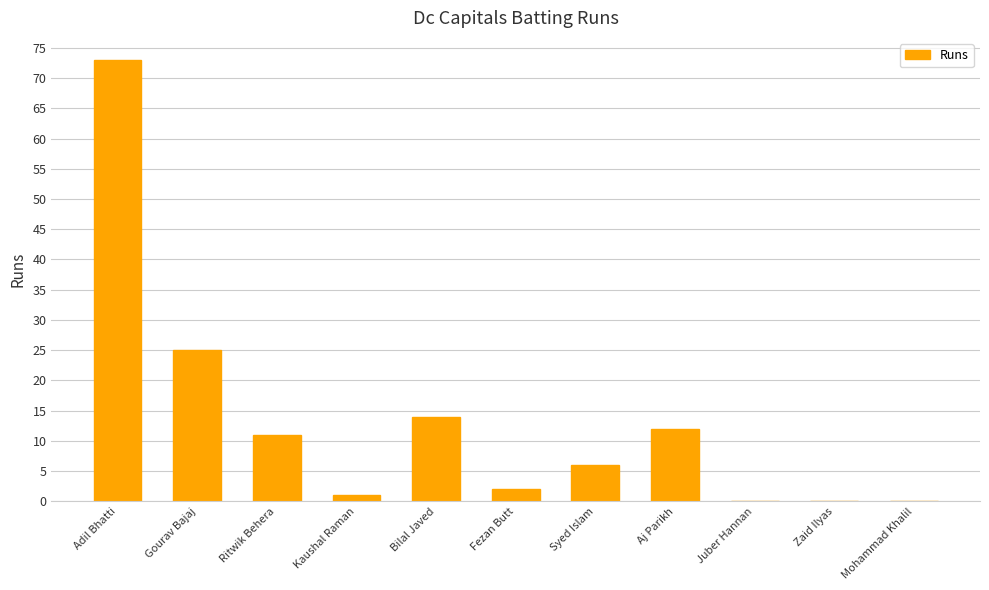

The chart shows a value of 6 at Ritwik Behera. True or false?

False